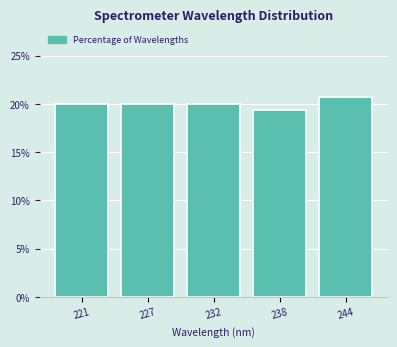

Reading left to right, transcribe all the data shown in this chart.

221=20.0	227=20.0	232=20.0	238=19.3	244=20.7